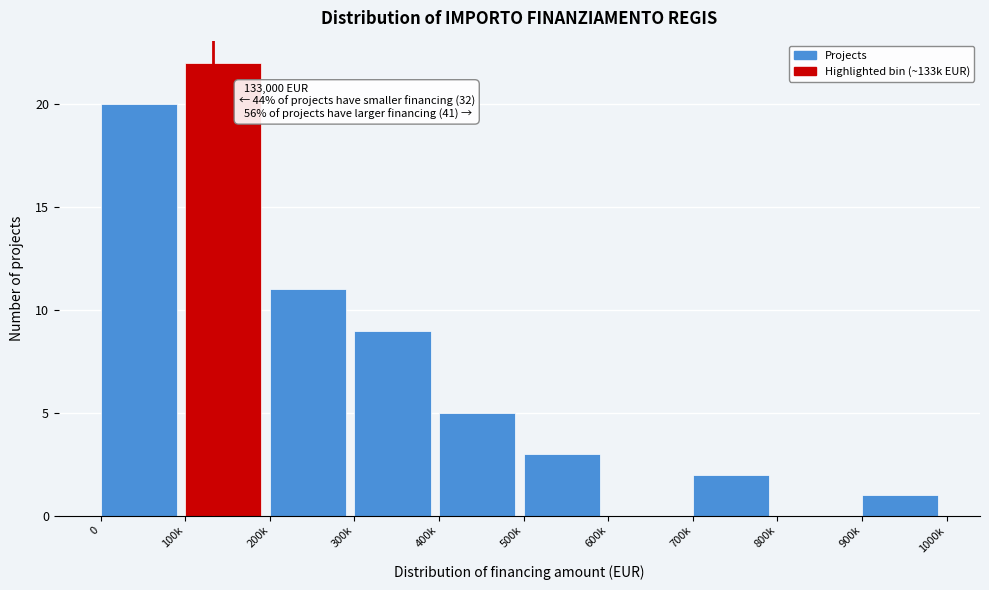

Reading left to right, transcribe all the data shown in this chart.

0=20	100k=22	200k=11	300k=9	400k=5	500k=3	600k=0	700k=2	800k=0	900k=1